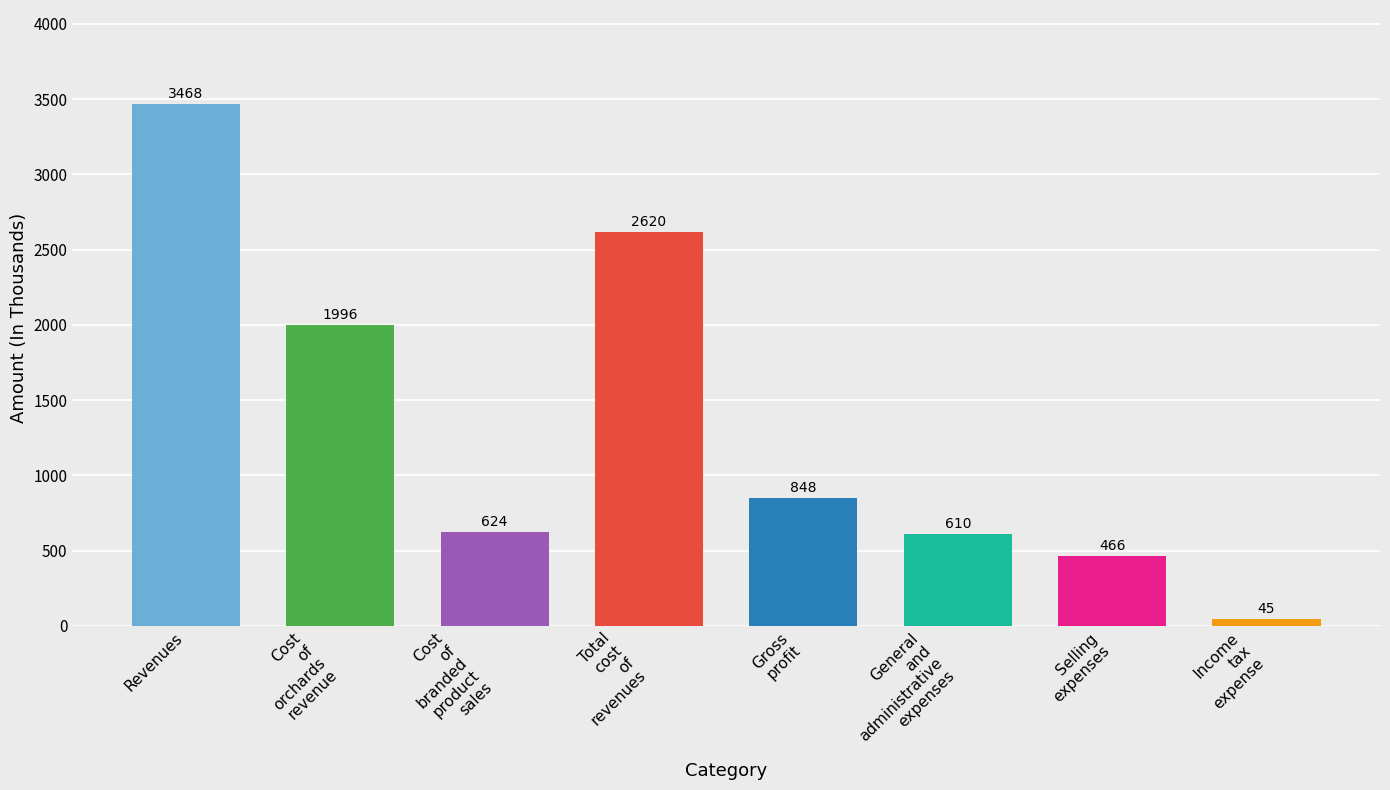

What is the greatest value displayed?

3468